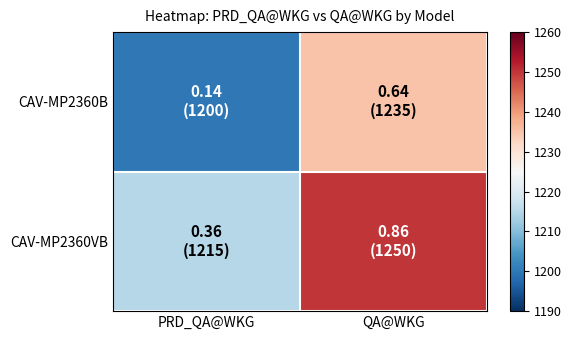

Reading left to right, extract all data points from this chart.

CAV-MP2360B: PRD_QA@WKG=1200	QA@WKG=1235
CAV-MP2360VB: PRD_QA@WKG=1215	QA@WKG=1250